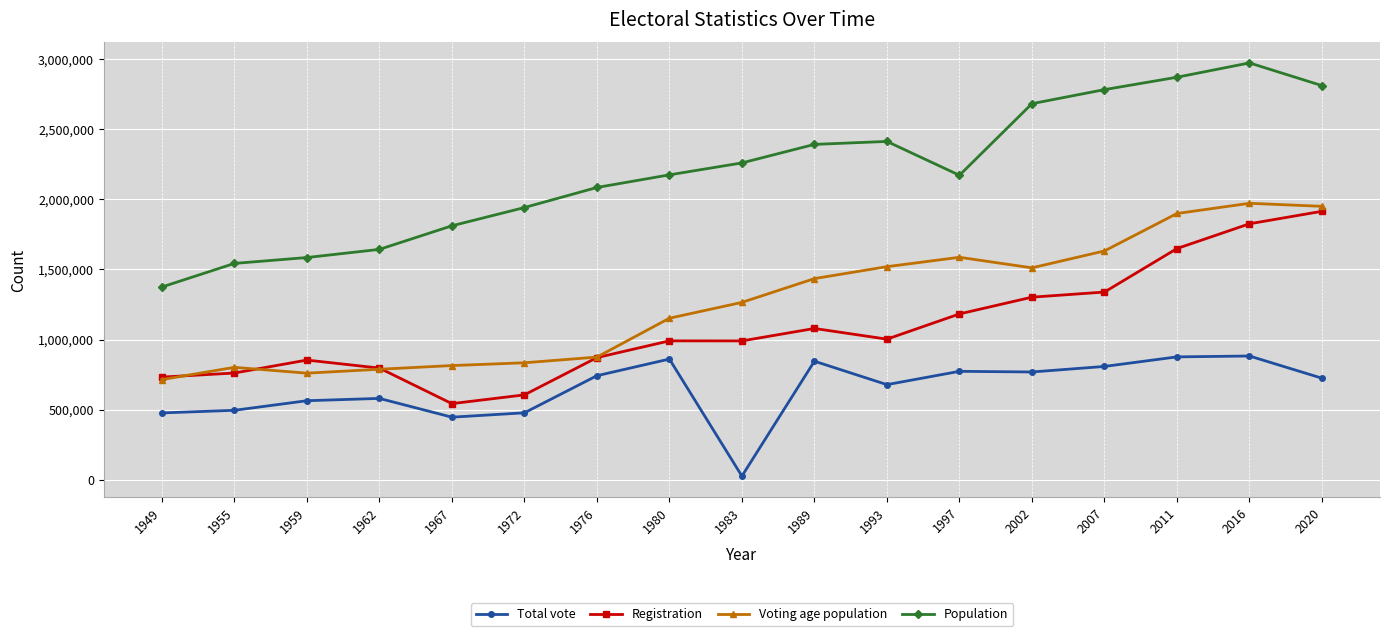

What are all the series names shown in the legend?

Total vote, Registration, Voting age population, Population